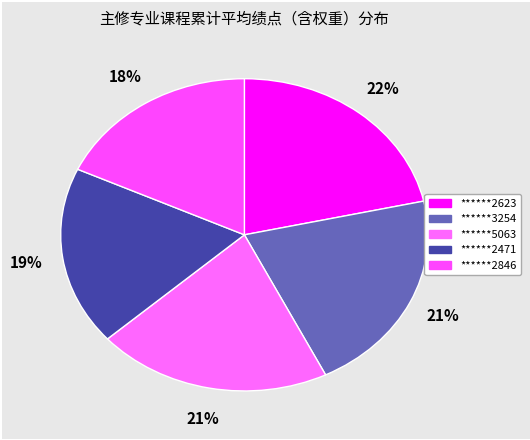

What percentage is the ******5063 slice, to the nearest percent?

21%